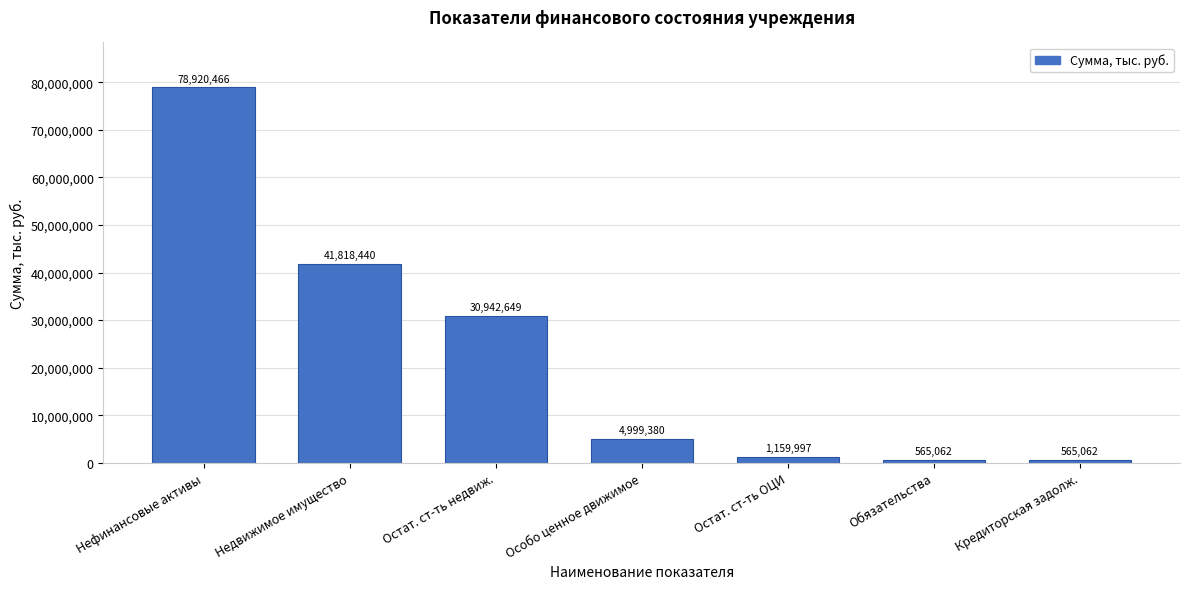

What is the sum of the values at Нефинансовые активы and Остат. ст-ть недвиж.?

109863115.0